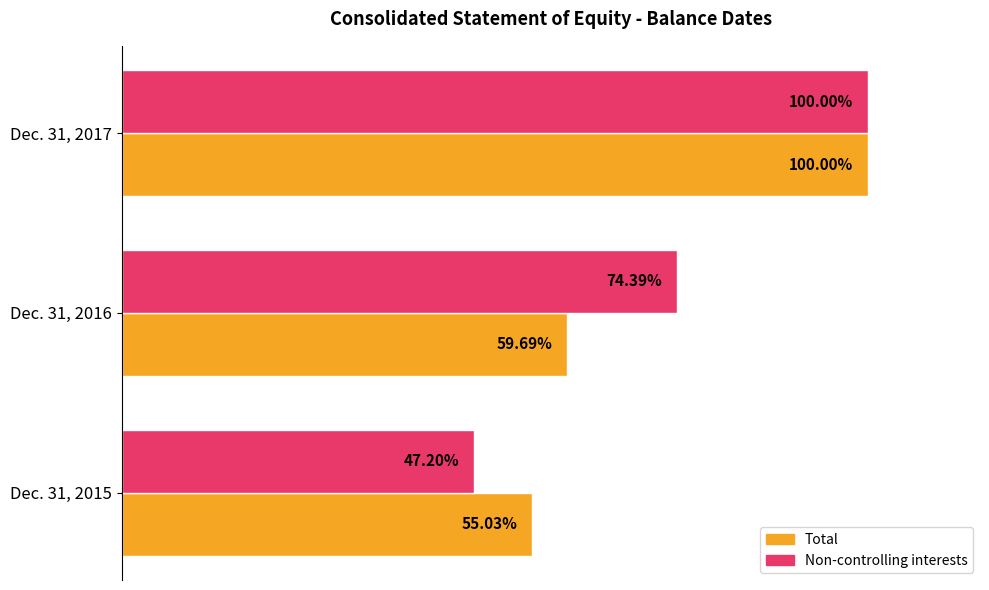

What are all the series names shown in the legend?

Total, Non-controlling interests